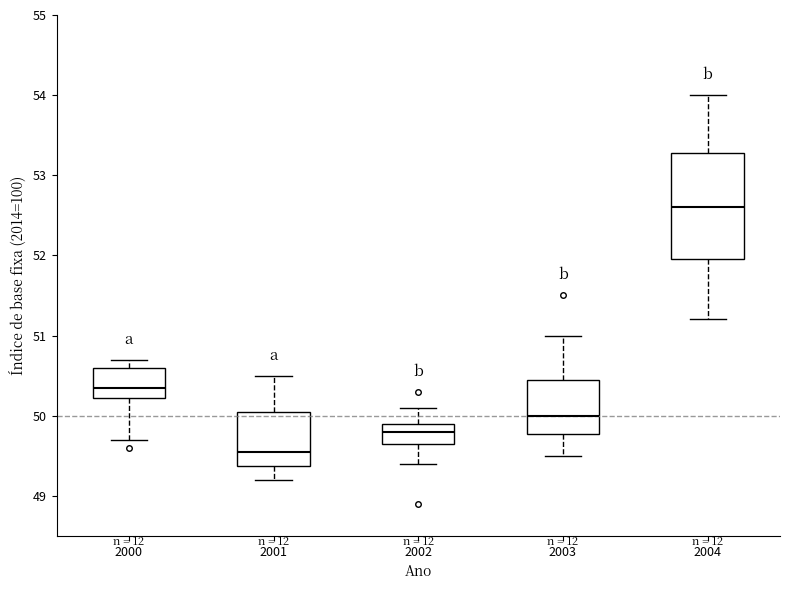

Which box is the tallest, from its lower edge to its upper edge?

2004